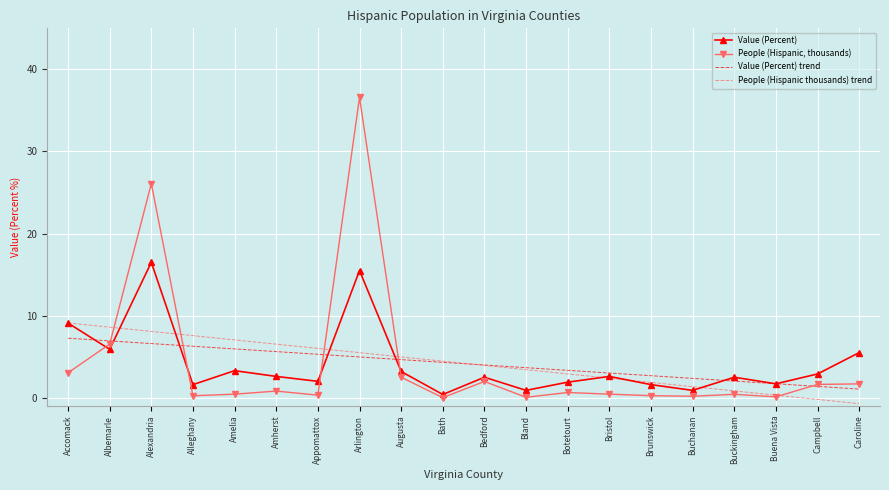

What is the approximate value of Value (Percent) trend at Alexandria?

6.6